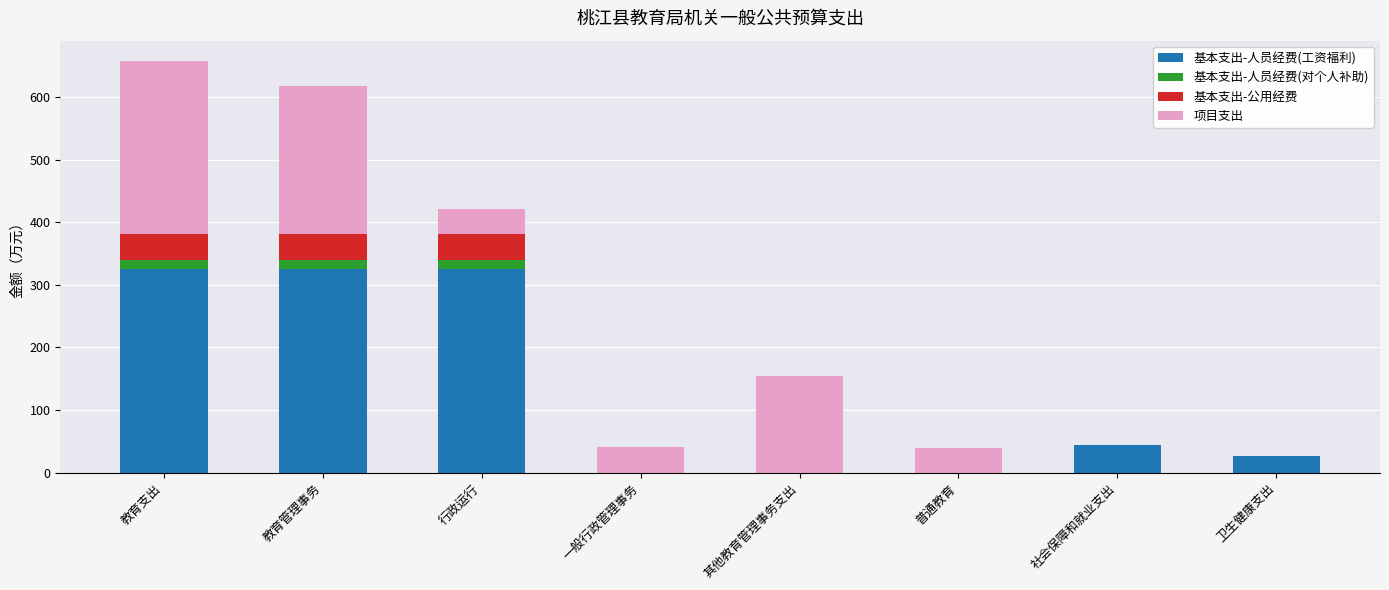

Where is 基本支出-人员经费(工资福利) nearest to the value 162?

社会保障和就业支出